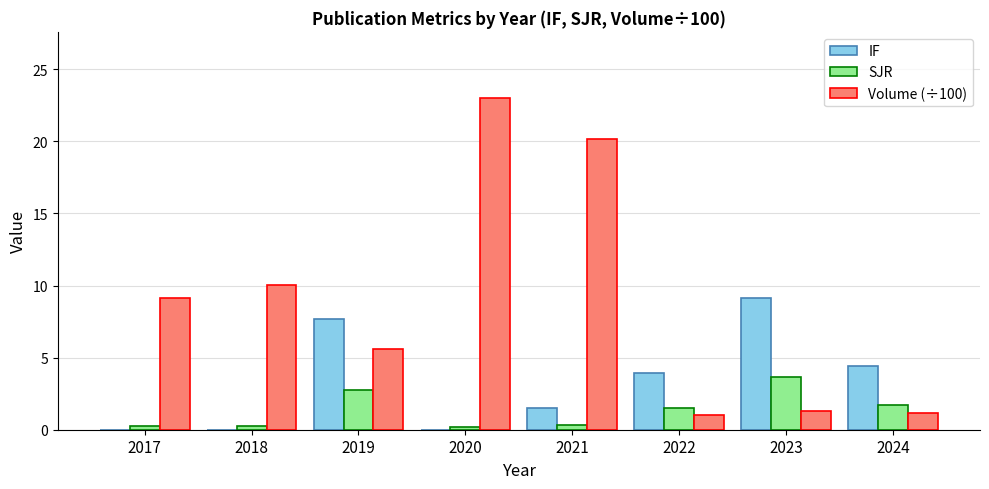

What value does the Volume (÷100) series have at 2020?

23.0